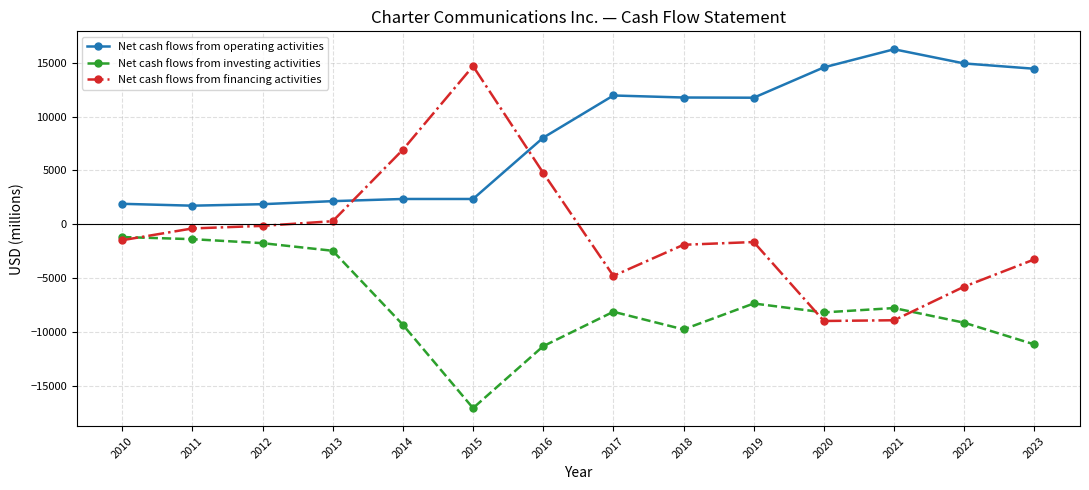

What is the minimum value for Net cash flows from operating activities?

1737